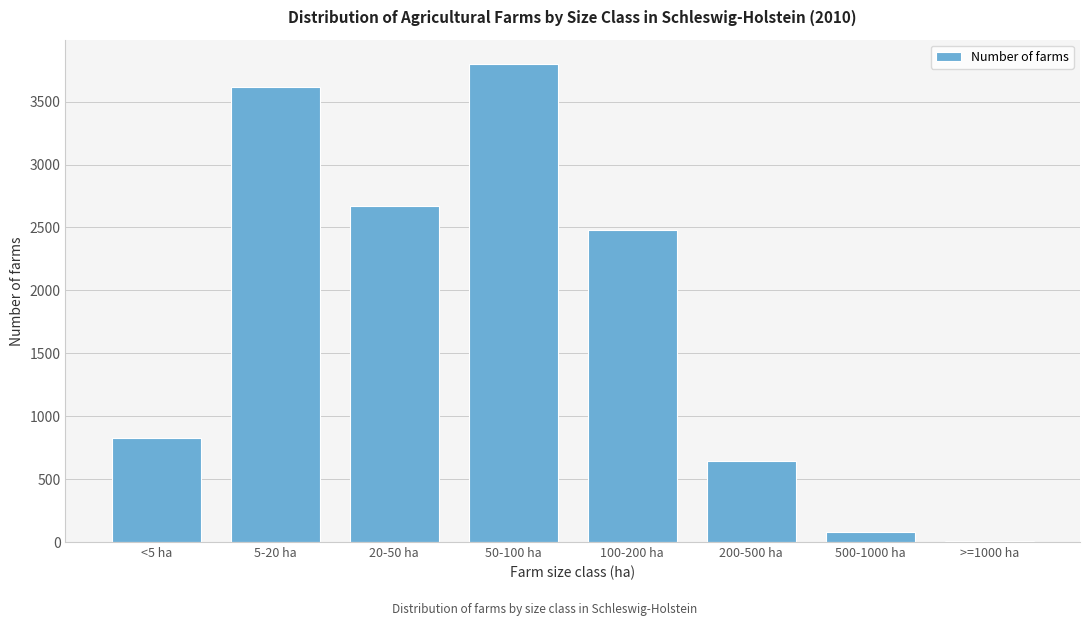

Reading right to left, list all the values displayed in this chart.

>=1000 ha=12	500-1000 ha=81	200-500 ha=640	100-200 ha=2476	50-100 ha=3802	20-50 ha=2672	5-20 ha=3613	<5 ha=827